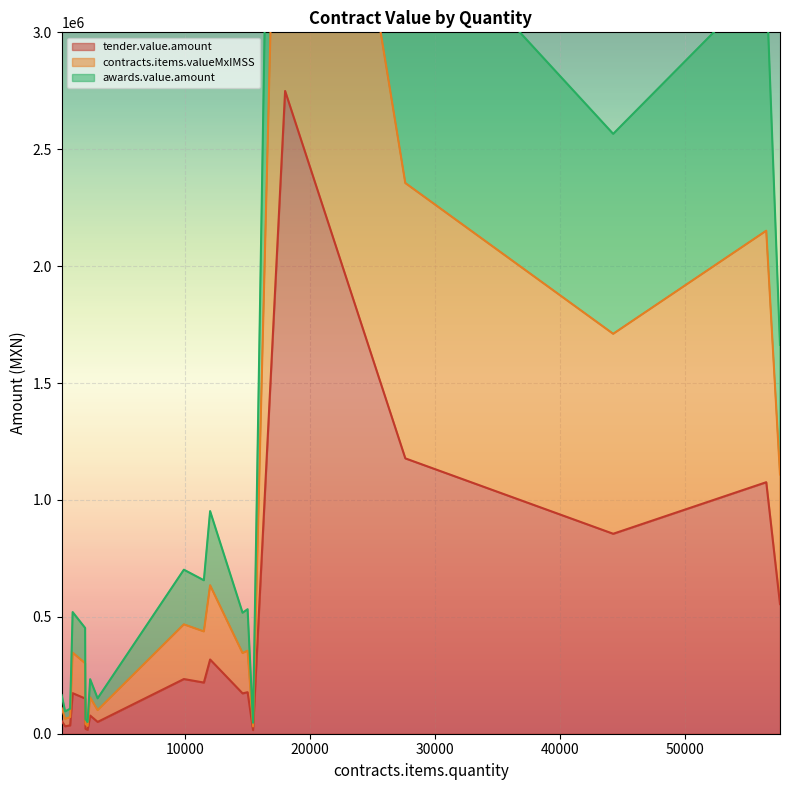

List the labels in order of tender.value.amount value, smallest first.

15434, 2198, 2028, 400, 800, 3000, 120, 2400, 2000, 14598, 1000, 15000, 11500, 9900, 12000, 57600, 44253, 56500, 27619, 18000